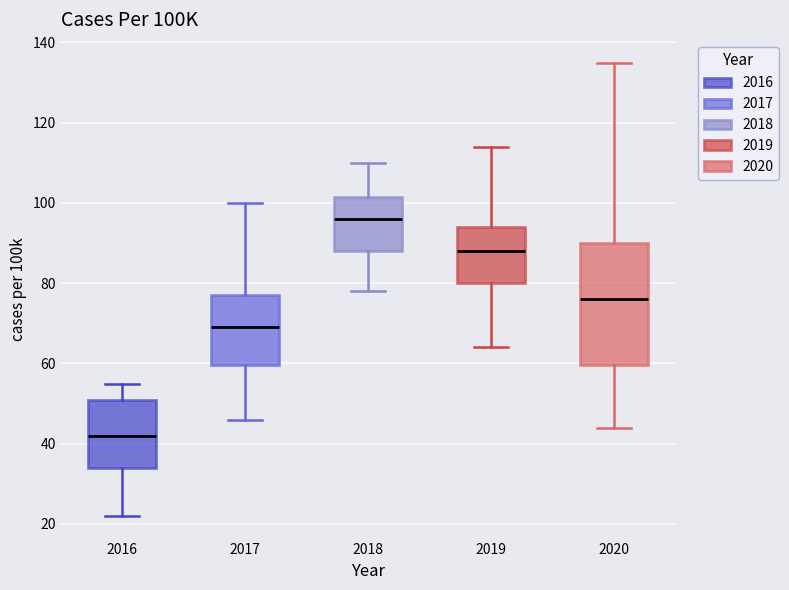

Which box's median line is the highest?

2018